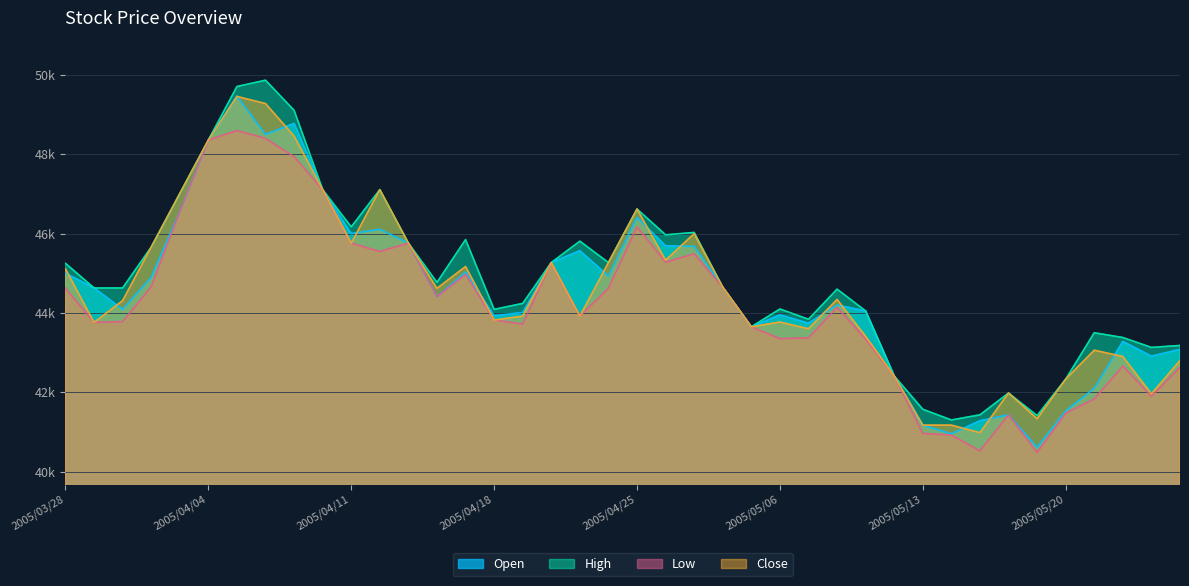

What is the sum of all Close values?

1782600